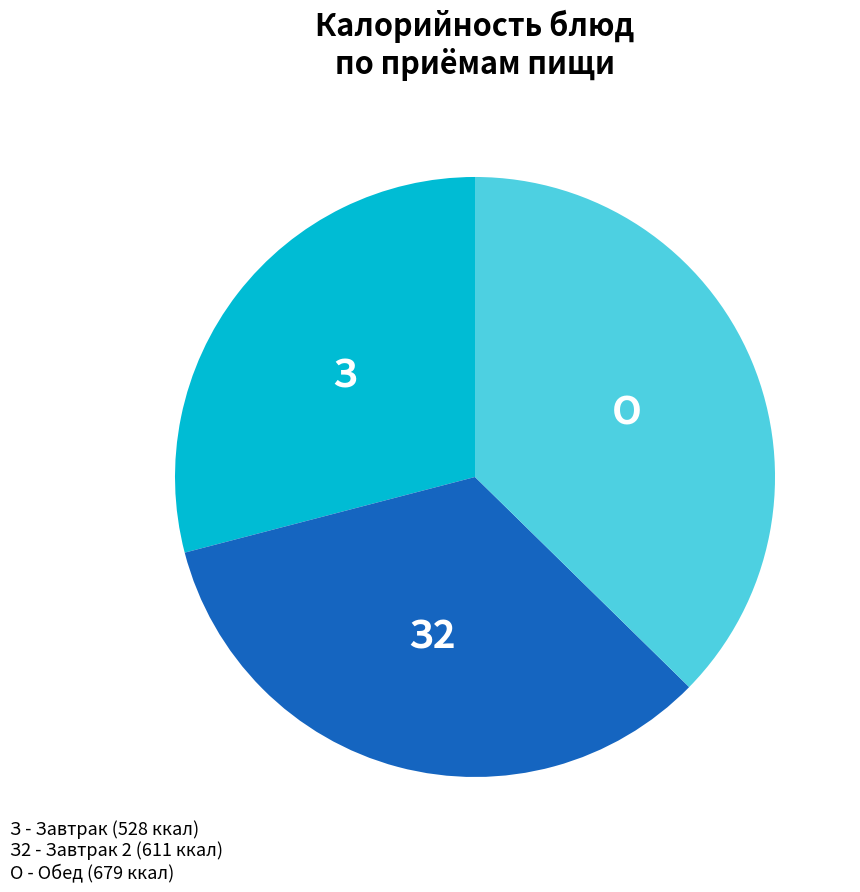

Is there a majority slice in this chart?

No